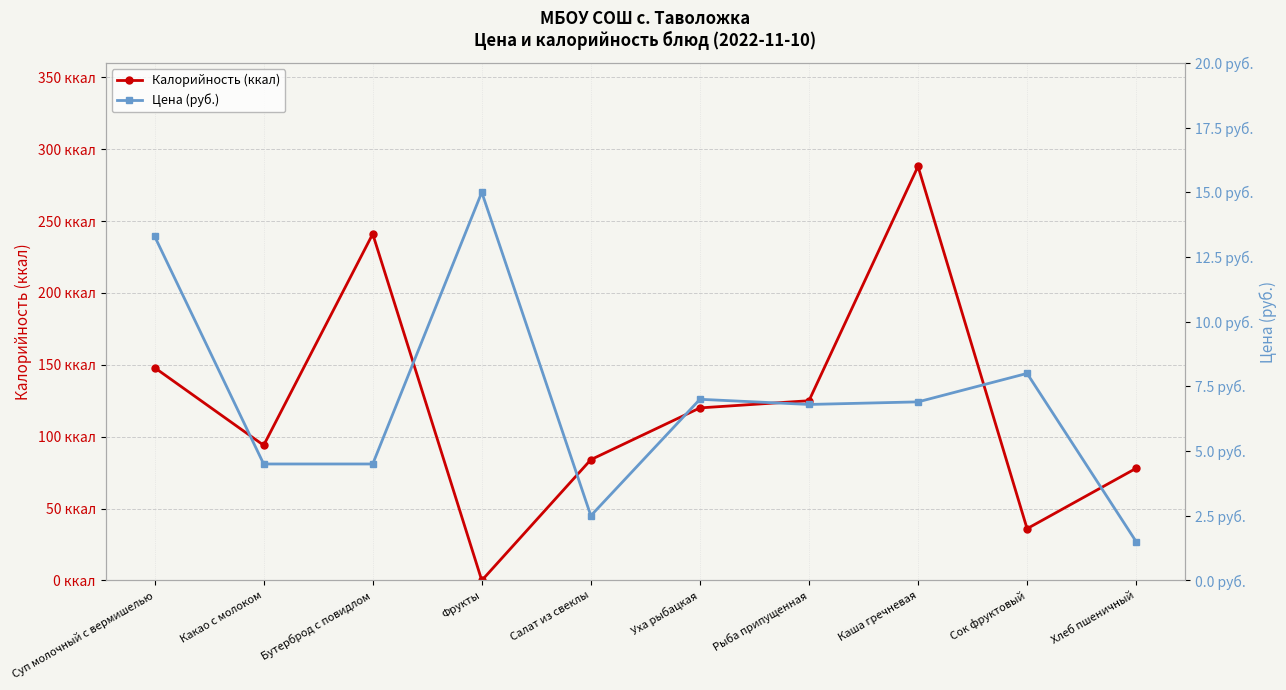

How many series are shown in this chart?

2